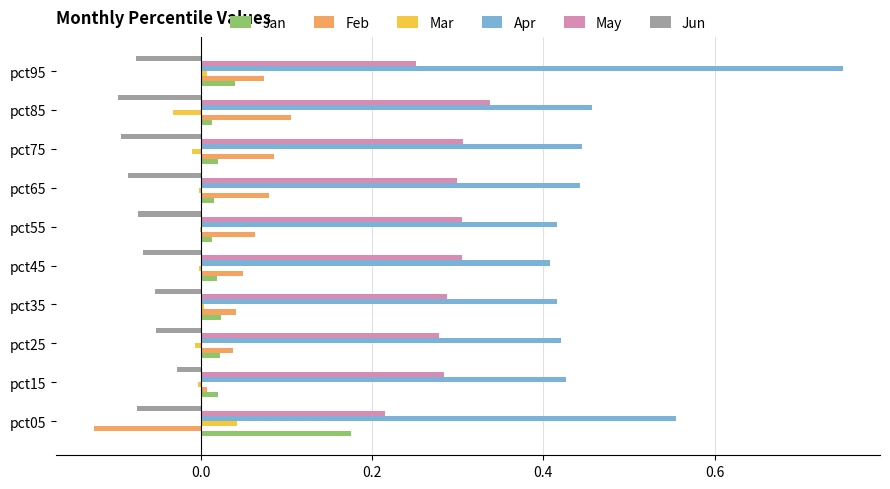

What is the sum of all Apr values?

4.7